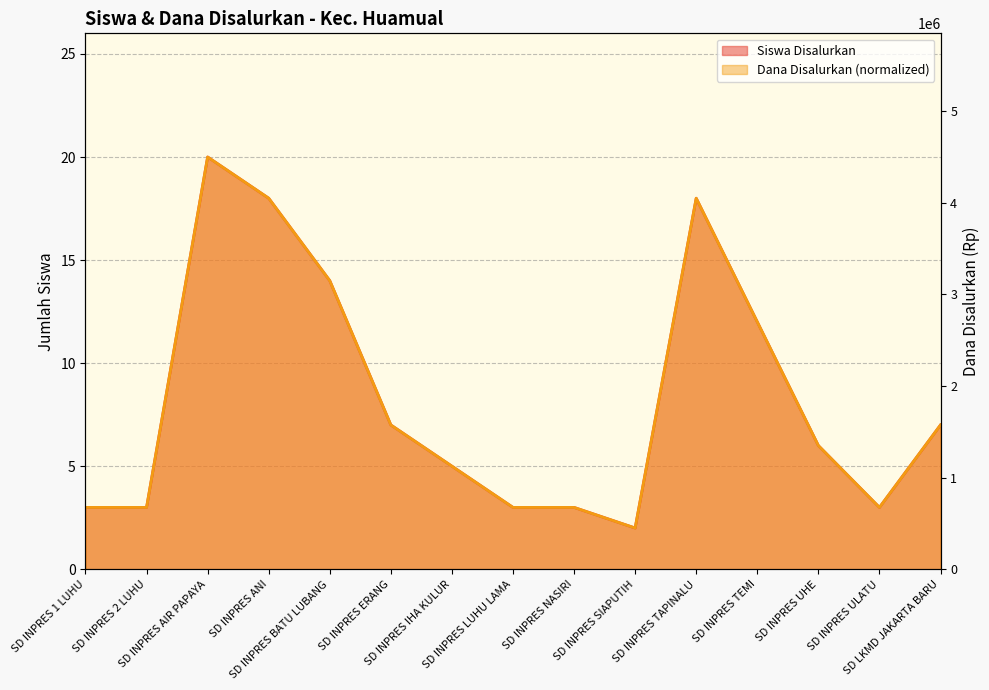

At which label does Dana Disalurkan reach its peak?

SD INPRES AIR PAPAYA